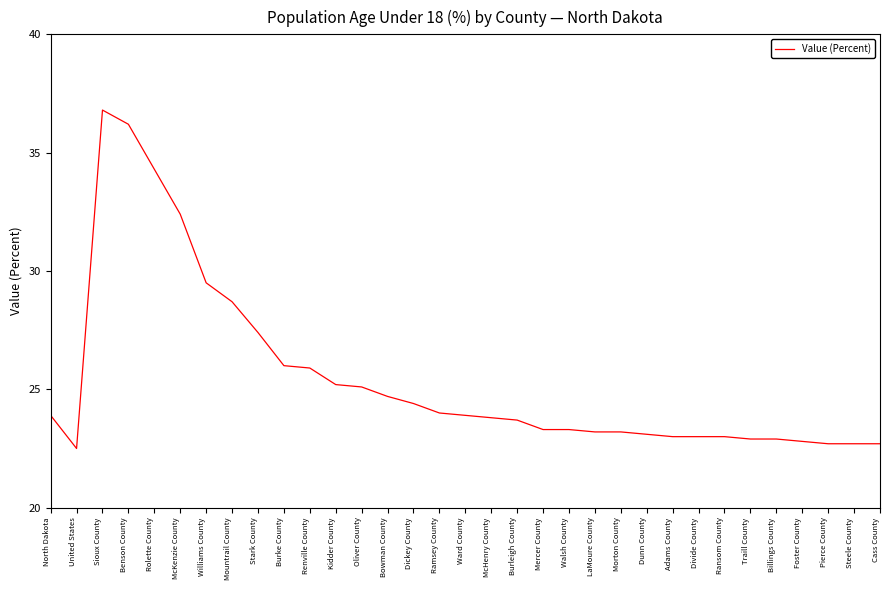

Does the chart display data point markers on the line(s)?

No